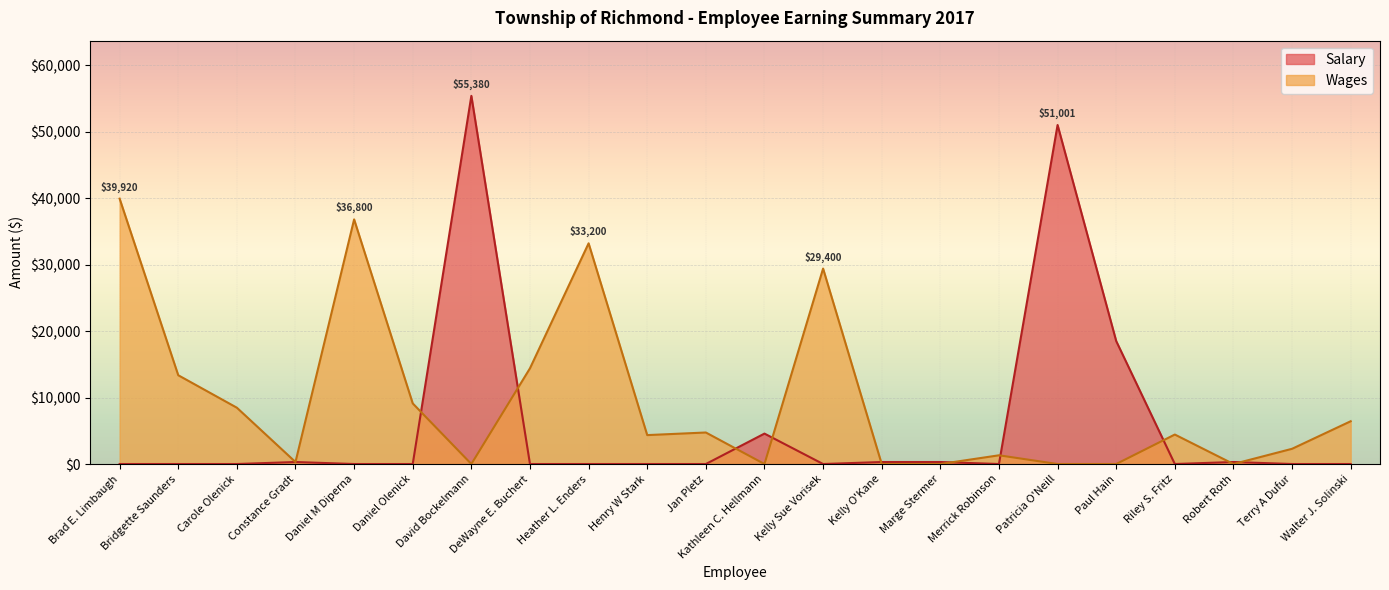

True or false: Wages and Salary cross at least once.

True